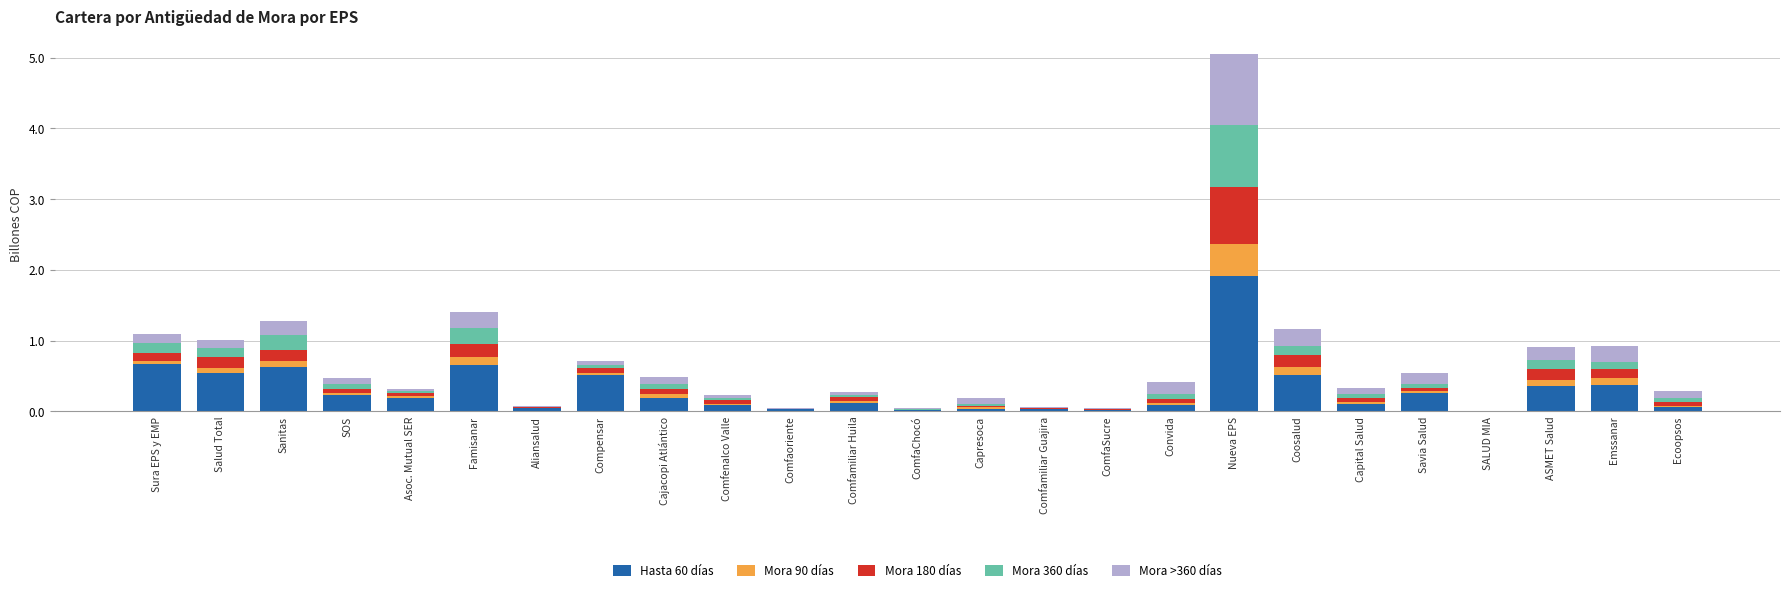

Are the bars grouped side by side (vs. stacked)?

No